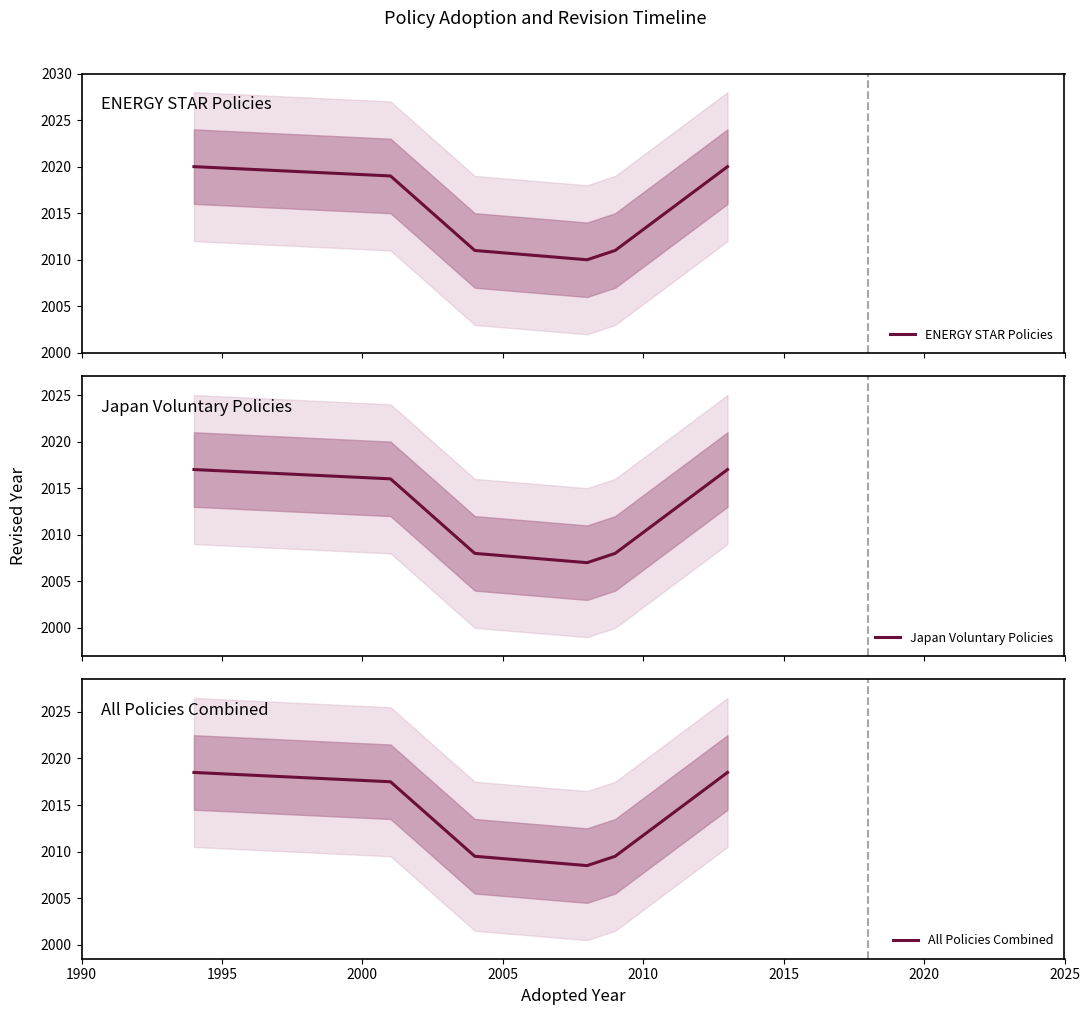

What is the maximum value for ENERGY STAR Policies?

2020